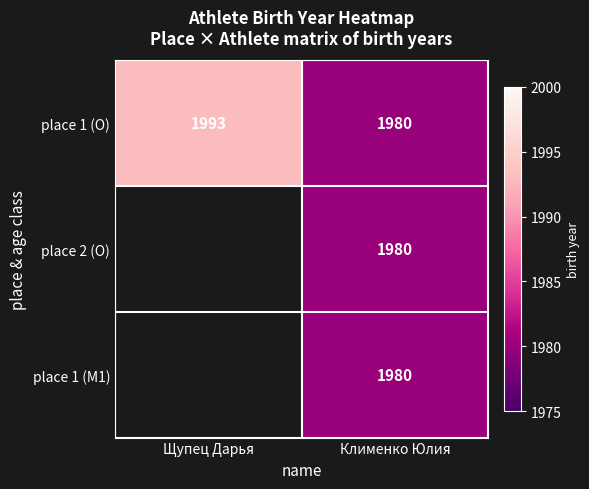

The value of place 1 (M1) at Клименко Юлия is 965. True or false?

False